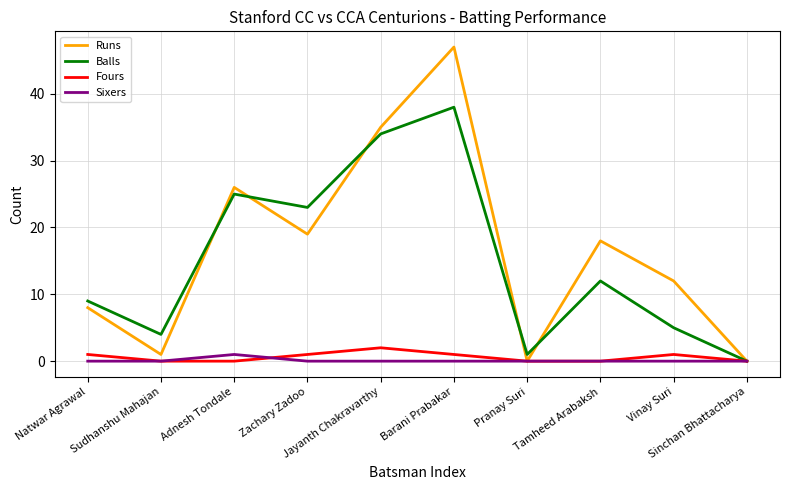

Reading left to right, list all the values displayed in this chart.

Runs: 8	1	26	19	35	47	0	18	12	0
Balls: 9	4	25	23	34	38	1	12	5	0
Fours: 1	0	0	1	2	1	0	0	1	0
Sixers: 0	0	1	0	0	0	0	0	0	0